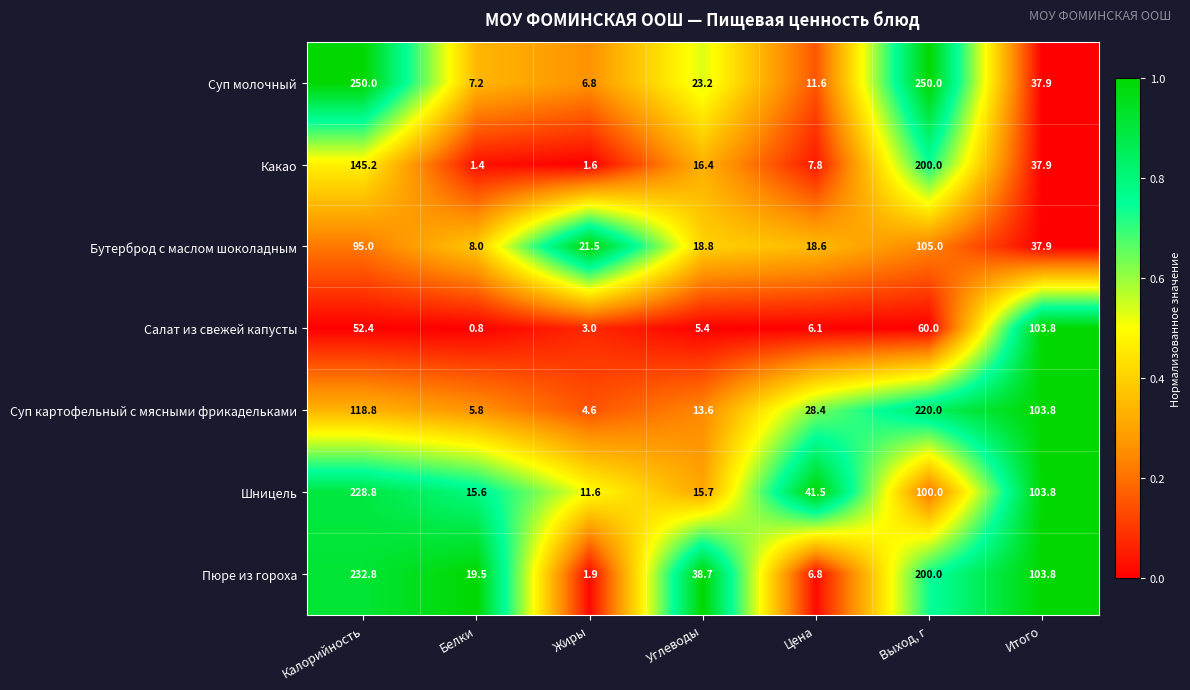

What is the sum of the Суп картофельный с мясными фрикадельками values at Итого and Углеводы?

117.4